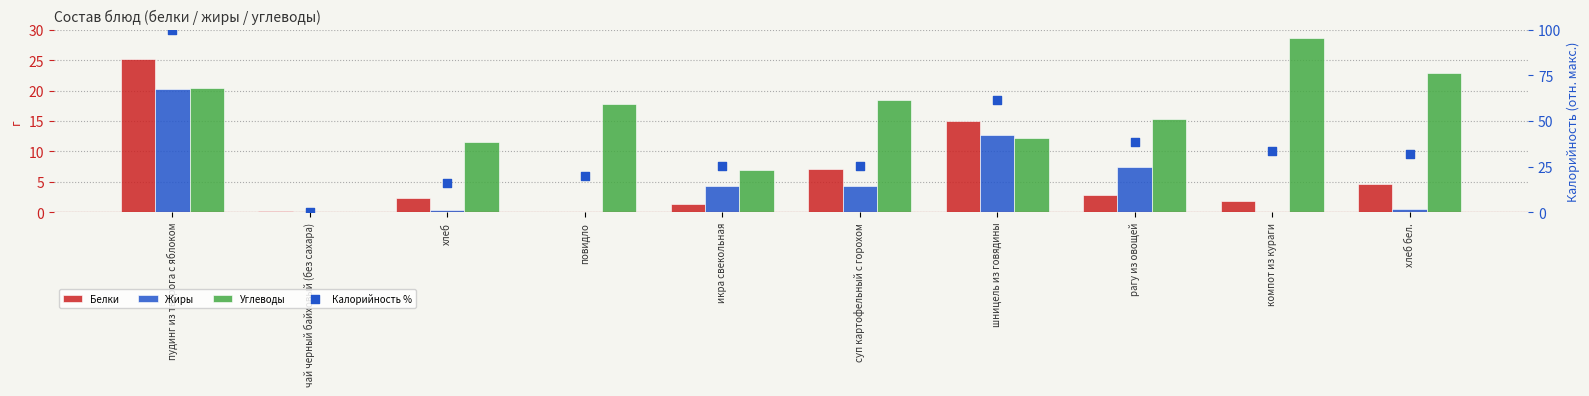

Is the value of Белки at пудинг из творога с яблоком greater than the value of Углеводы at чай черный байховый (без сахара)?

Yes